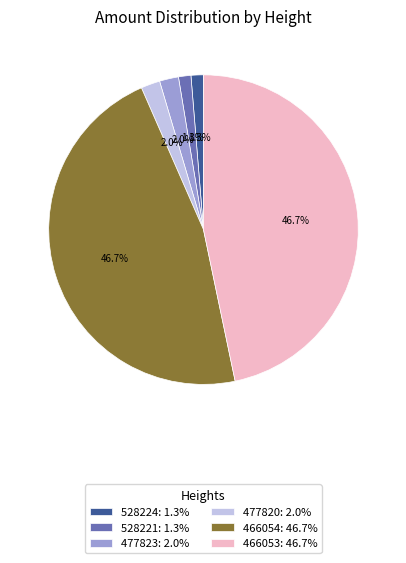

Which has a higher value, 528224 or 466053?

466053